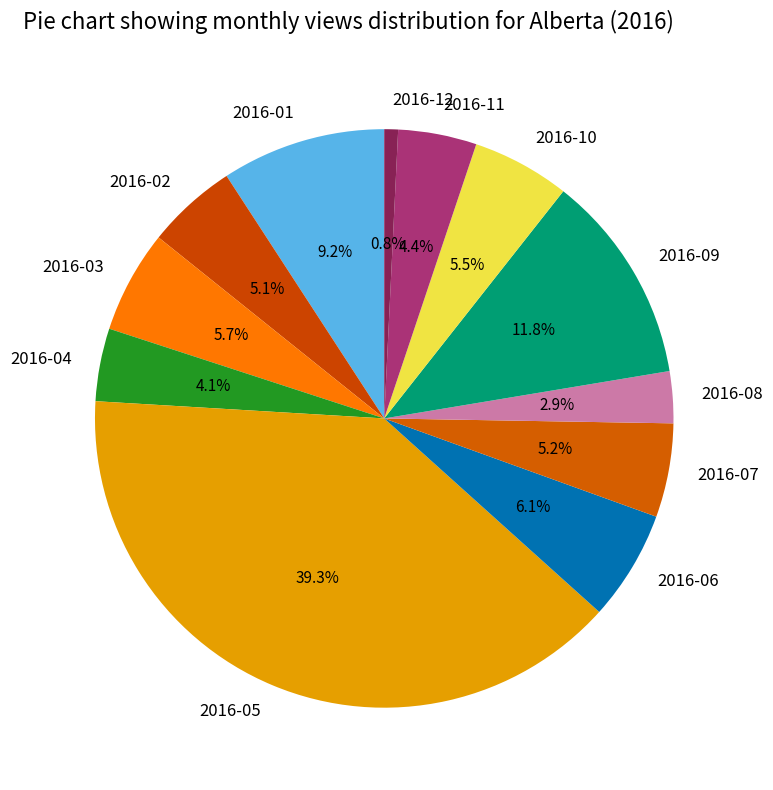

How many slices are in this pie chart?

12